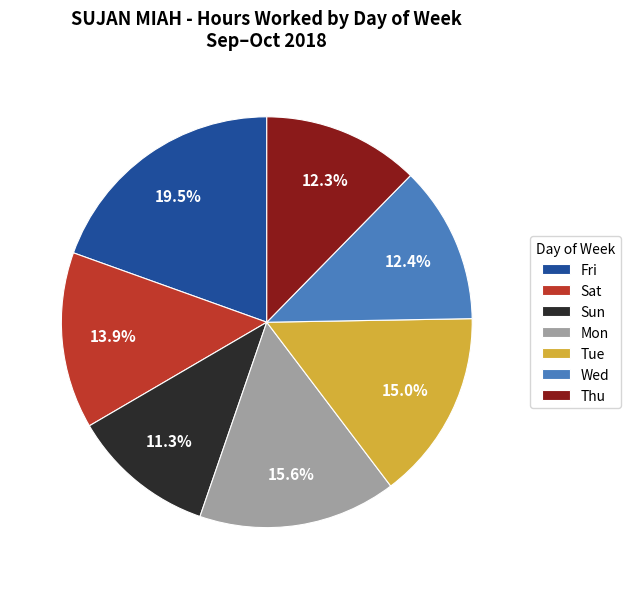

Is there a majority slice in this chart?

No